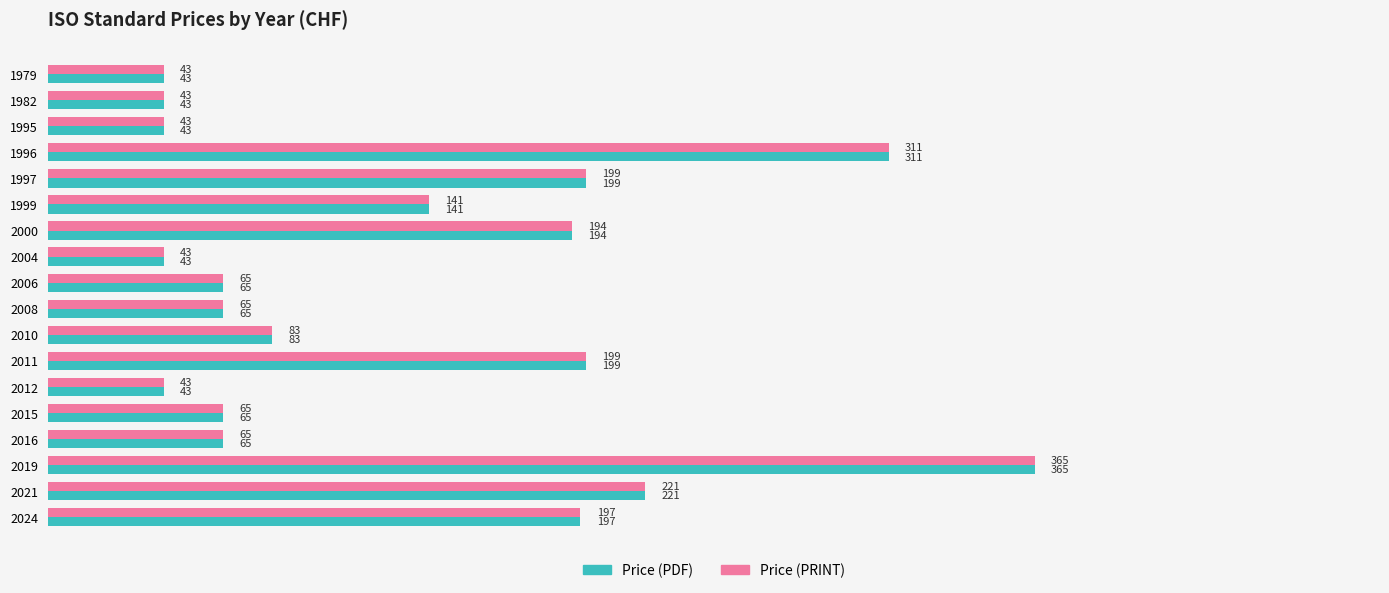

What is the difference between the Price (PDF) values at 2019 and 1979?

322